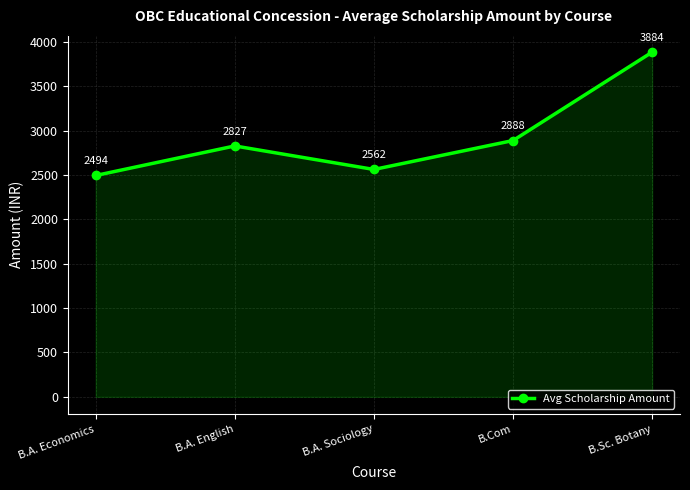

What is the average value?

2931